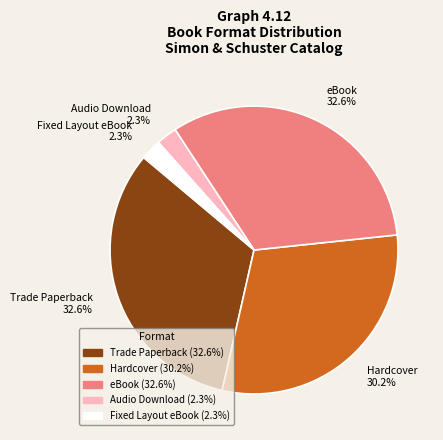

What percentage do Trade Paperback and Hardcover together represent?

62.8%